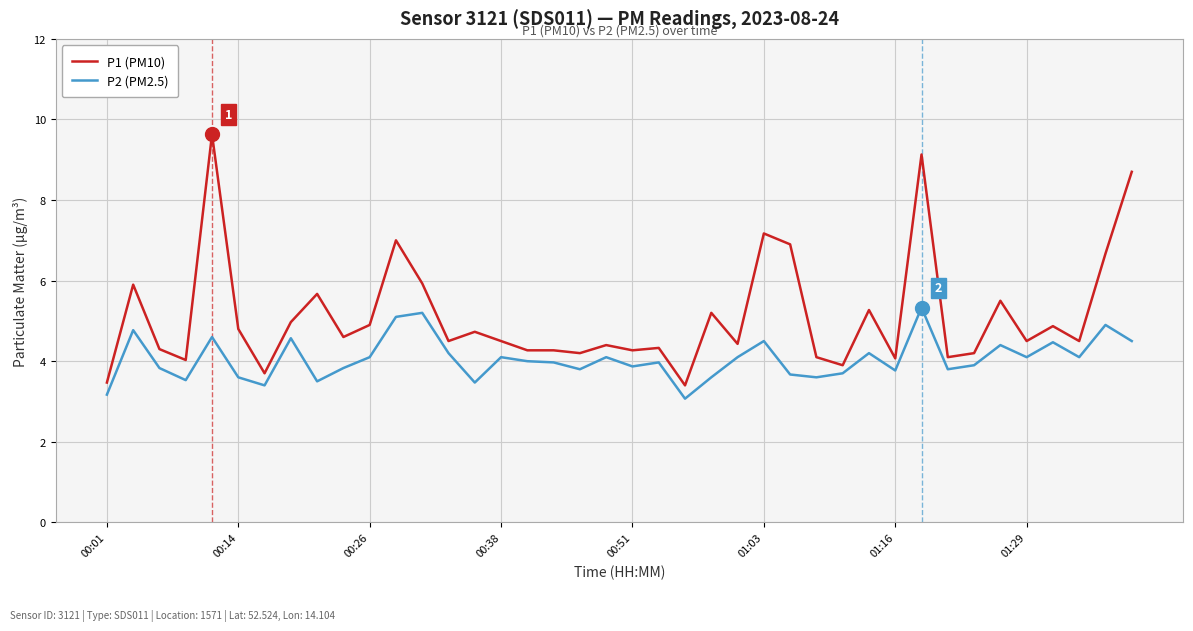

What is the maximum value for P2 (PM2.5)?

5.3